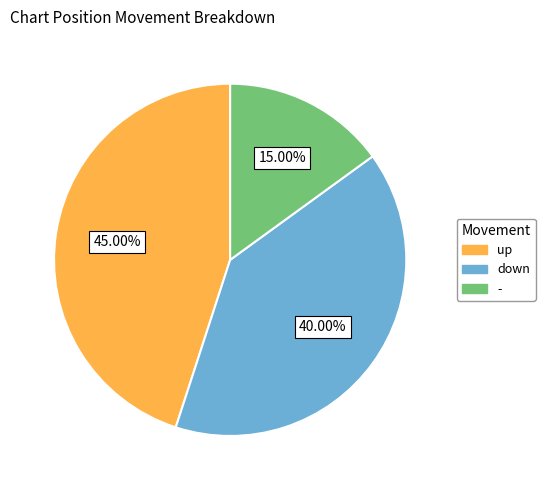

How many segments does this pie chart have?

3